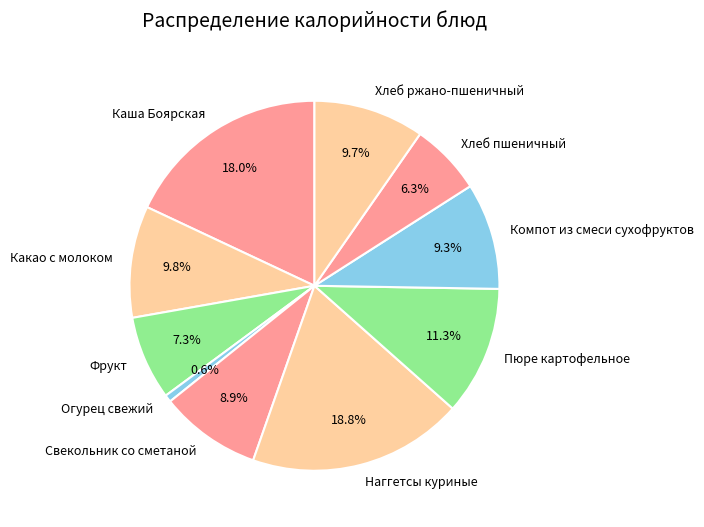

What percentage is the Хлеб ржано-пшеничный slice, to the nearest percent?

10%